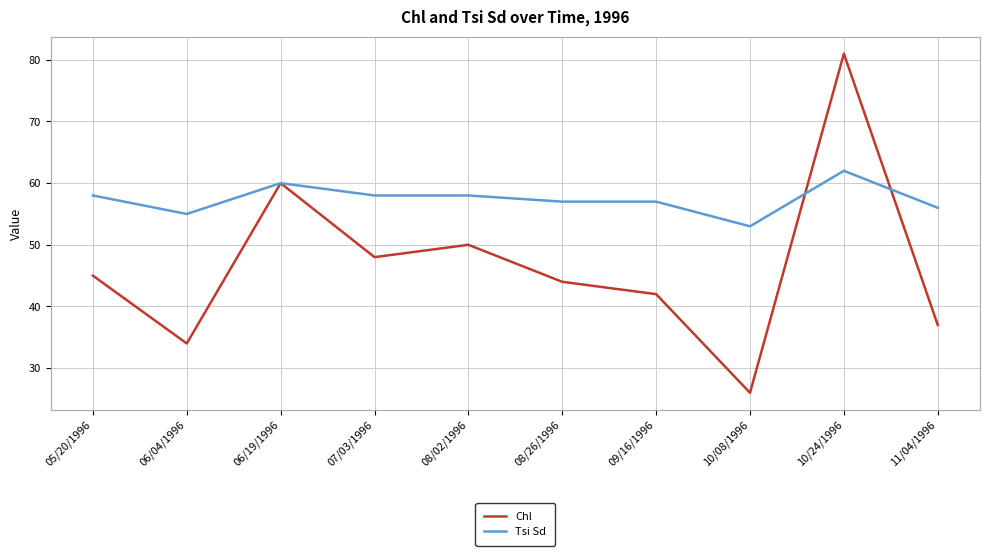

At which category is the sum across all series the highest?

10/24/1996